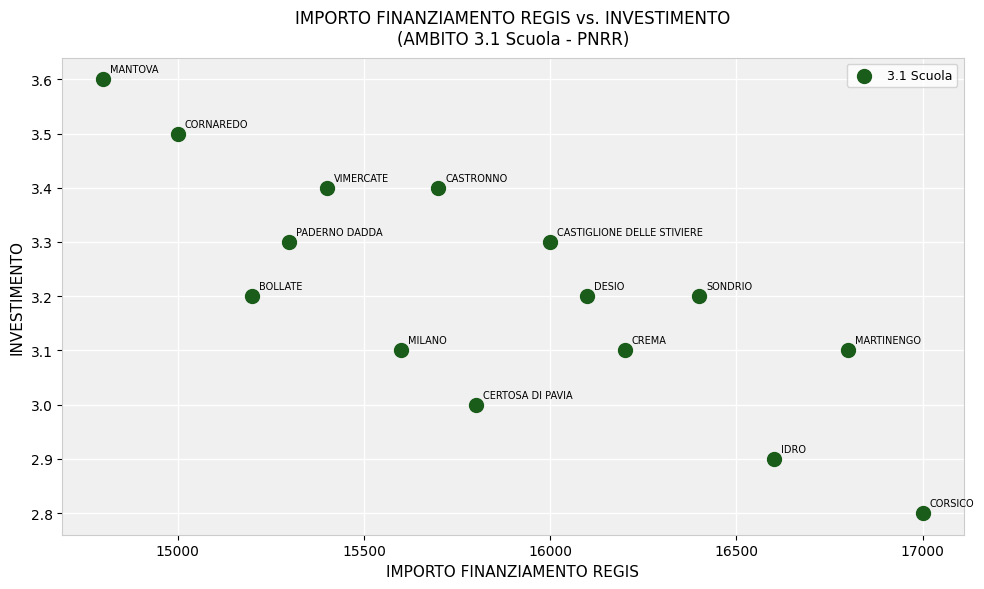

What is the range of Y values (max minus min)?

0.8